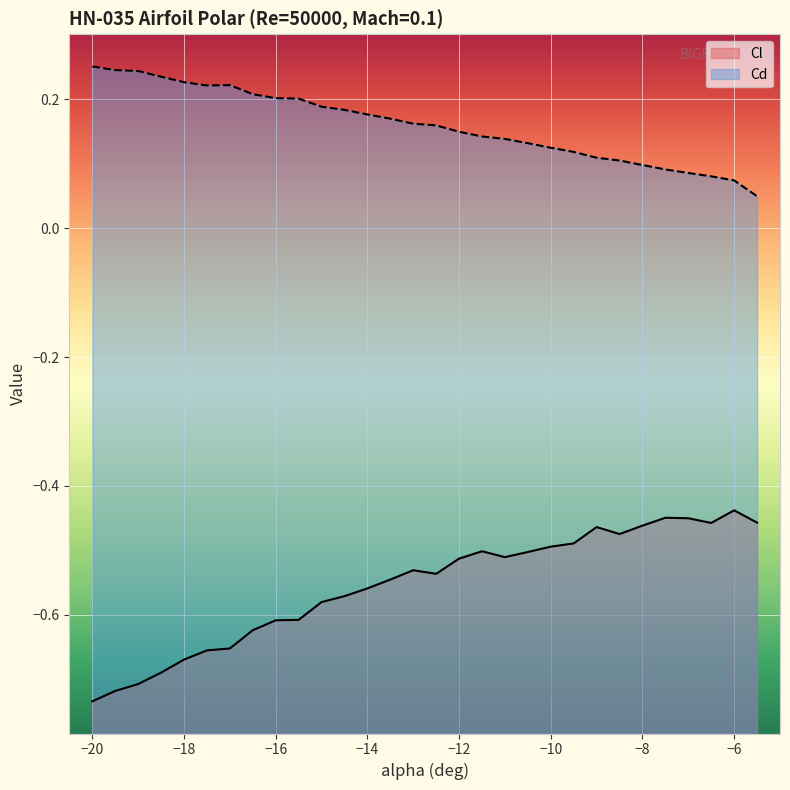

How many categories are shown in the chart?

30